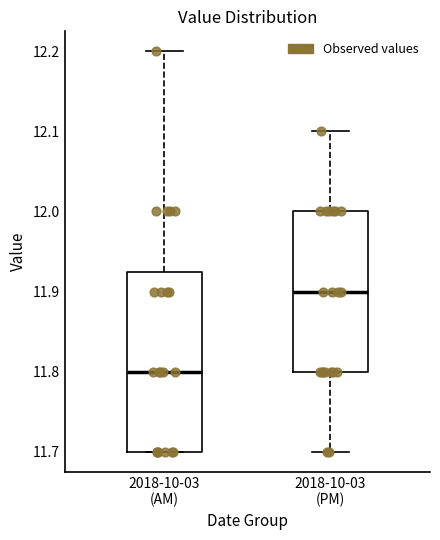

Reading left to right, read every box against the y-axis: the position of its median line, the range the box covers, and the ends of its whiskers. The values are not printed on the chart, so give them approximately, as read against the axis.

2018-10-03 (AM): median 11.80, box 11.70 to 11.93, whiskers 11.70 to 12.20
2018-10-03 (PM): median 11.90, box 11.80 to 12.00, whiskers 11.70 to 12.10